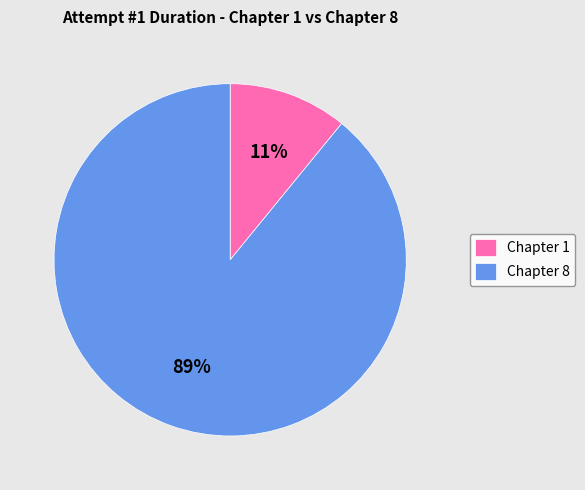

True or false: Chapter 1 accounts for 22% of the total.

False